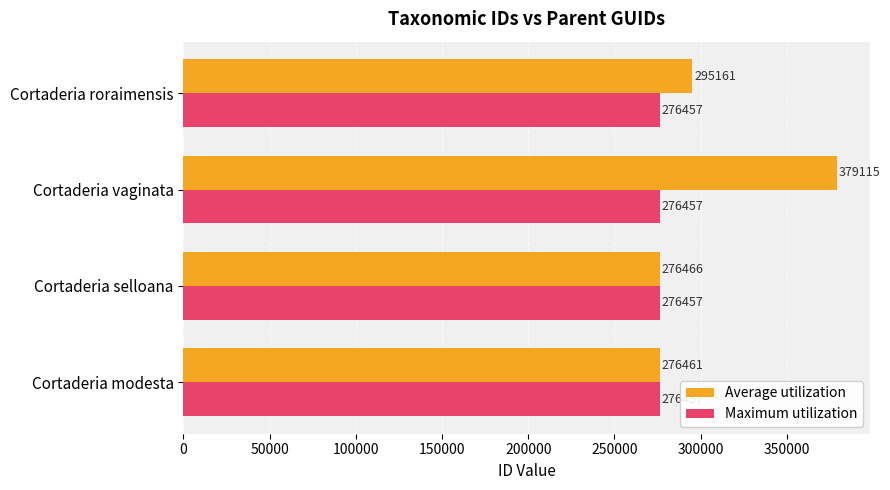

What is the lowest value of the Maximum utilization series?

276457